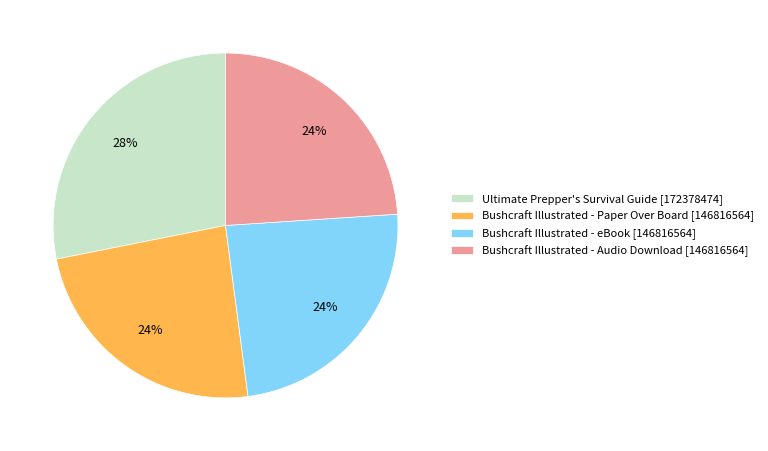

Do Bushcraft Illustrated - eBook [146816564] and Ultimate Prepper's Survival Guide [172378474] together represent more than half of the pie?

Yes